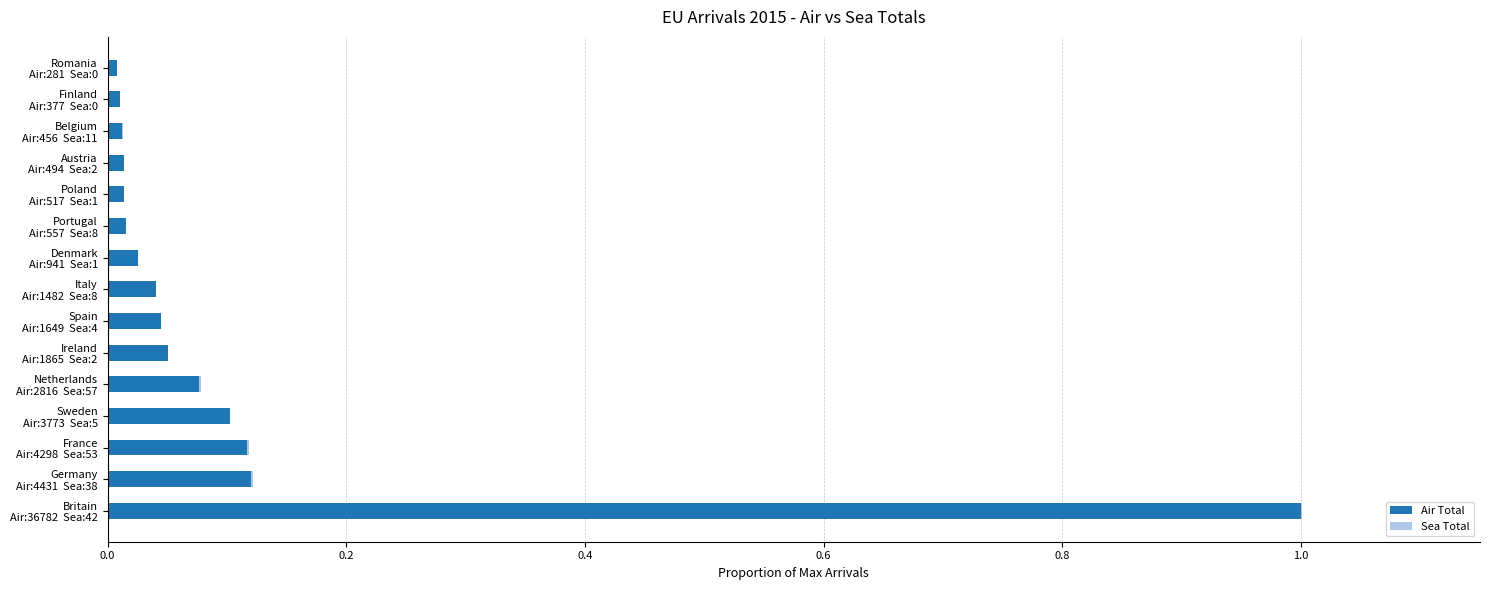

What is the maximum value for Air Total?

1.0